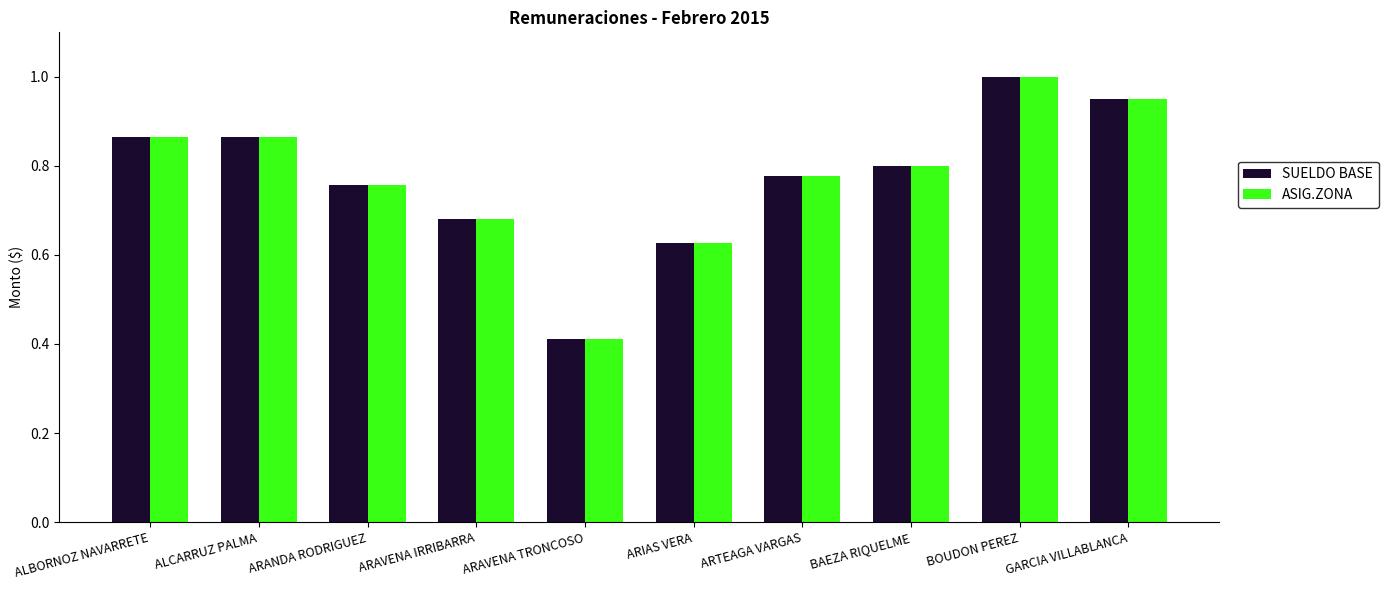

How many distinct data groups are displayed?

2